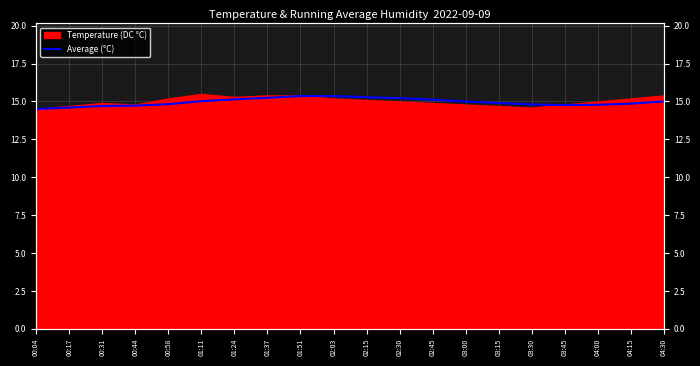

How many categories are shown in the chart?

20